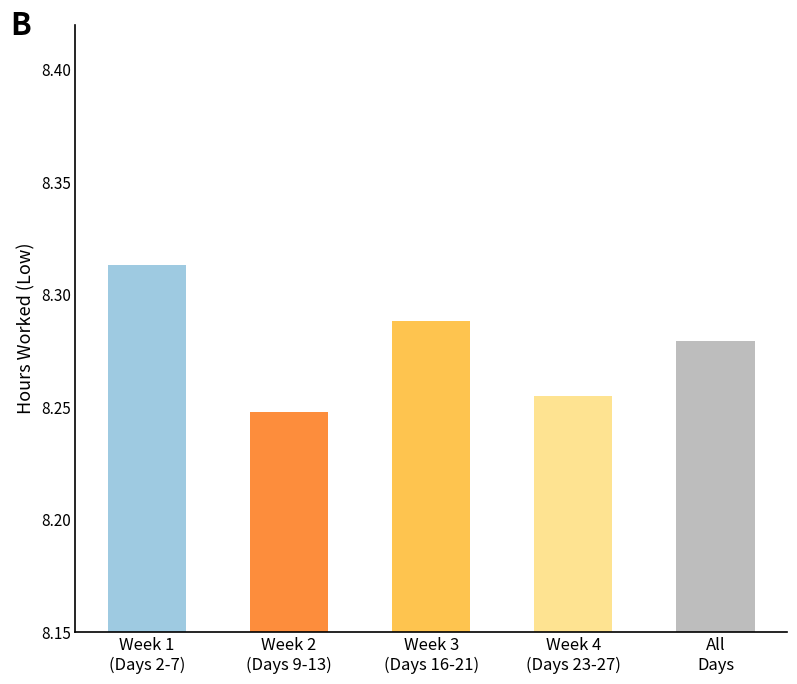

What is the label of the 4th bar from the left?

Week 4
(Days 23-27)